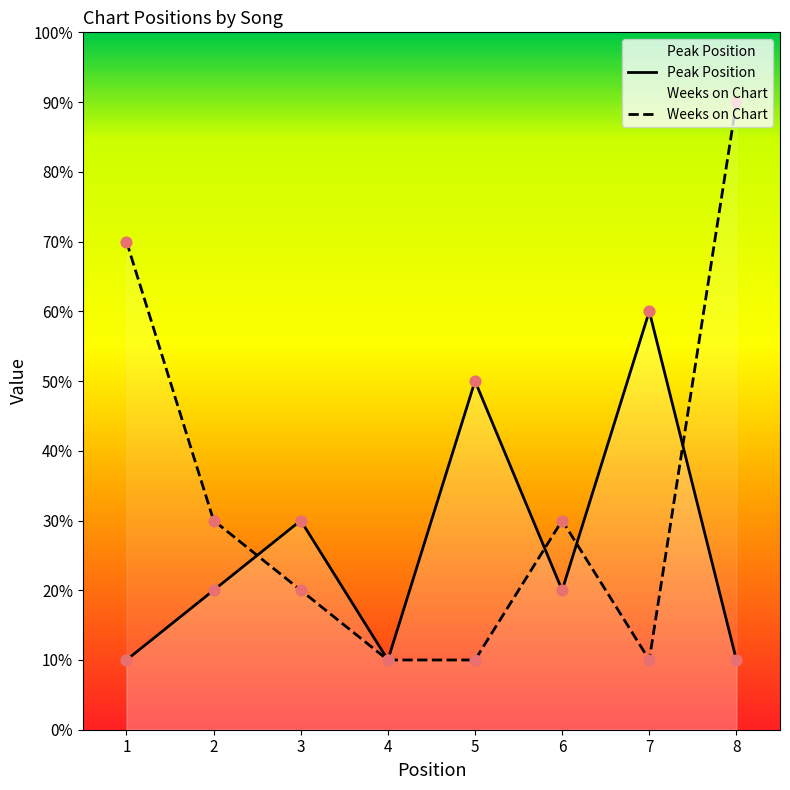

Which series contains the highest Y value?

Weeks on Chart